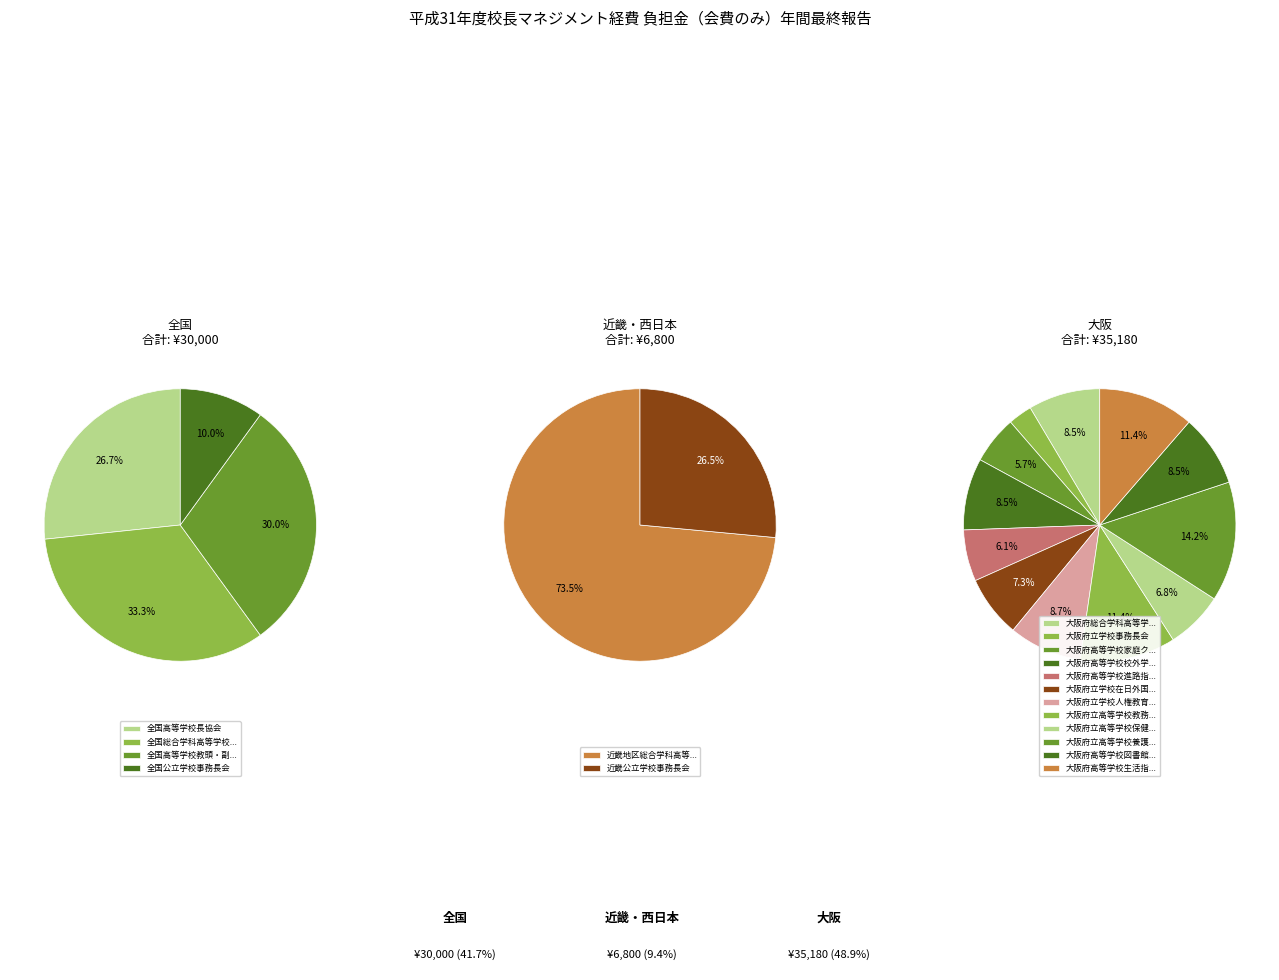

Between 近畿公立学校事務長会 and 大阪府立高等学校養護教諭研究会(府養研), which is larger?

大阪府立高等学校養護教諭研究会(府養研)